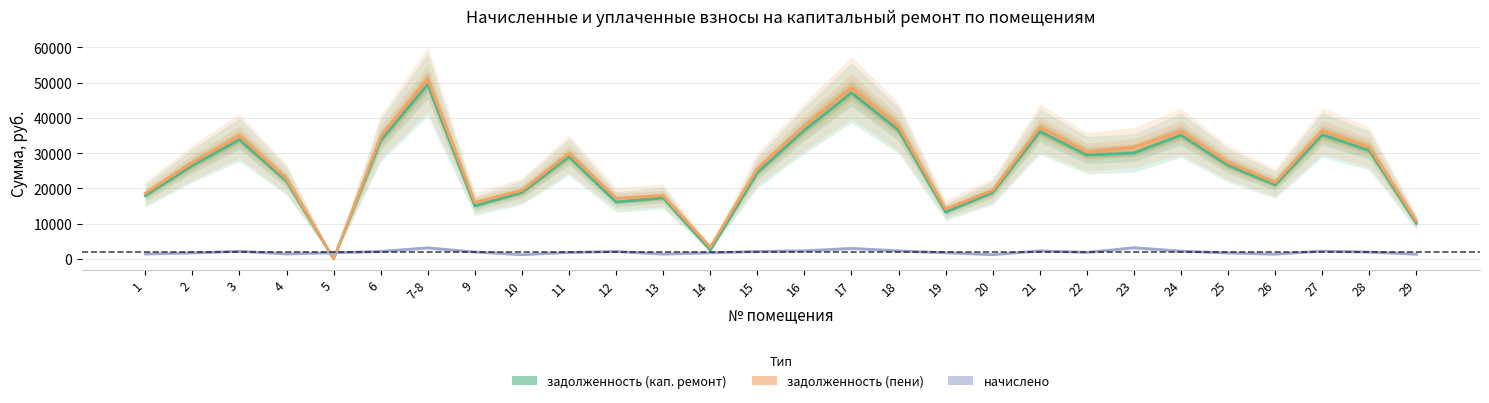

True or false: задолженность (кап. ремонт) has more than 1 interior local peaks.

True